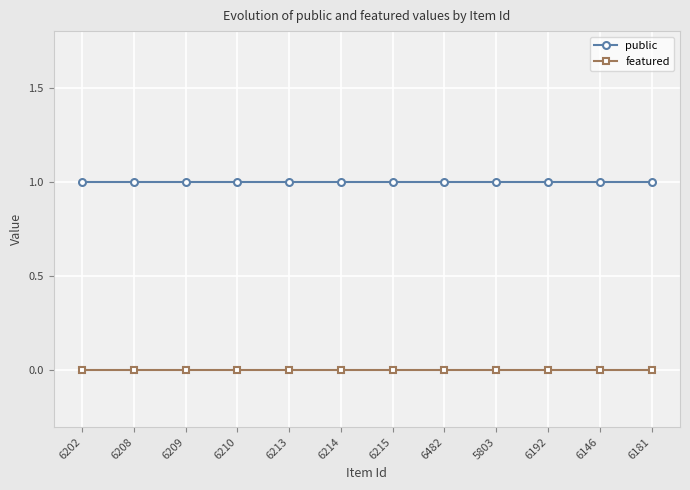

Rank the series by their maximum value, from highest to lowest.

public, featured